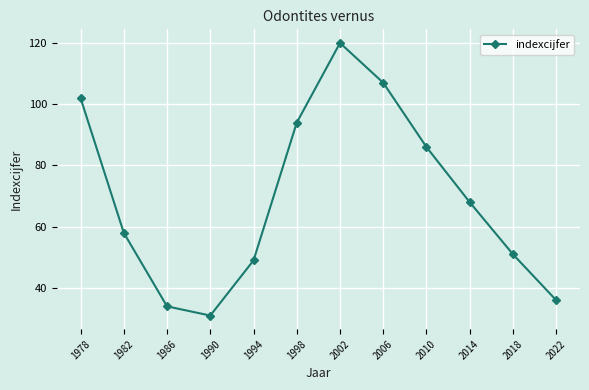

What is the difference between the values at 2022 and 1986?

2